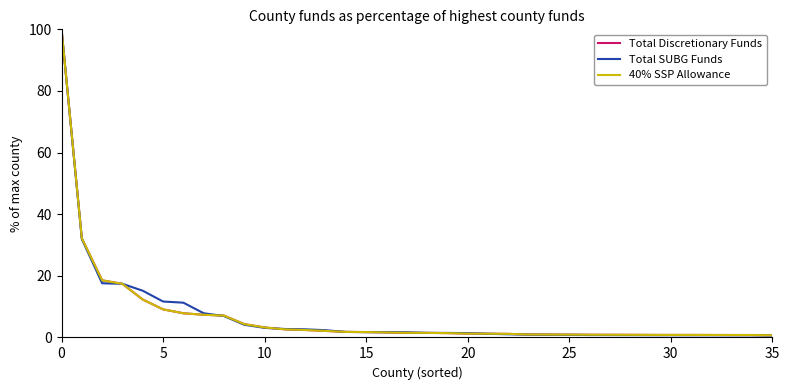

Which series has the largest range (max minus min)?

Total SUBG Funds